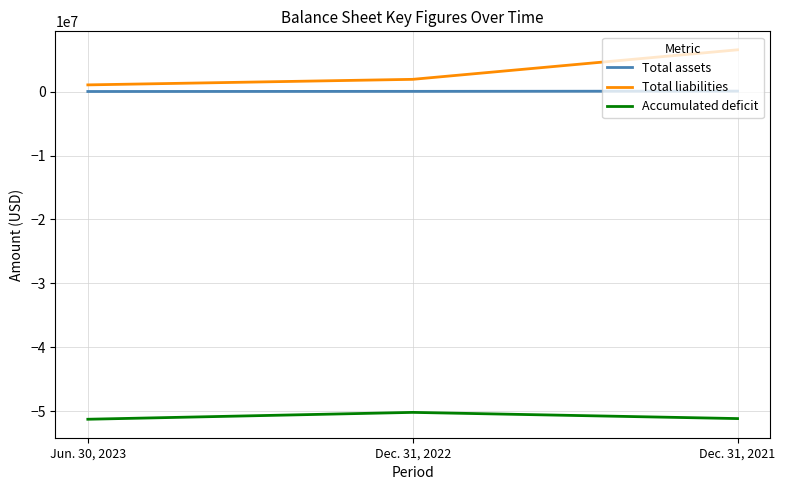

Rank the series by their maximum value, from lowest to highest.

Accumulated deficit, Total assets, Total liabilities